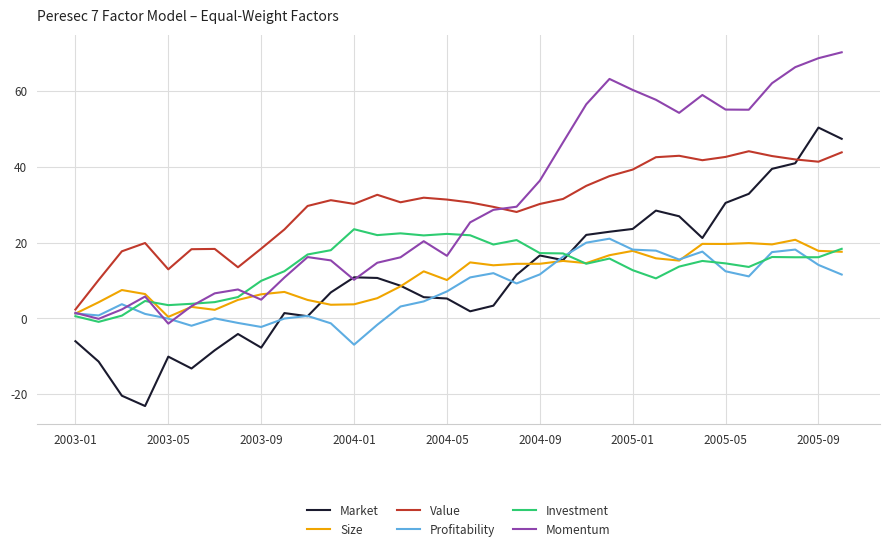

What is the minimum value for Profitability?

-7.0